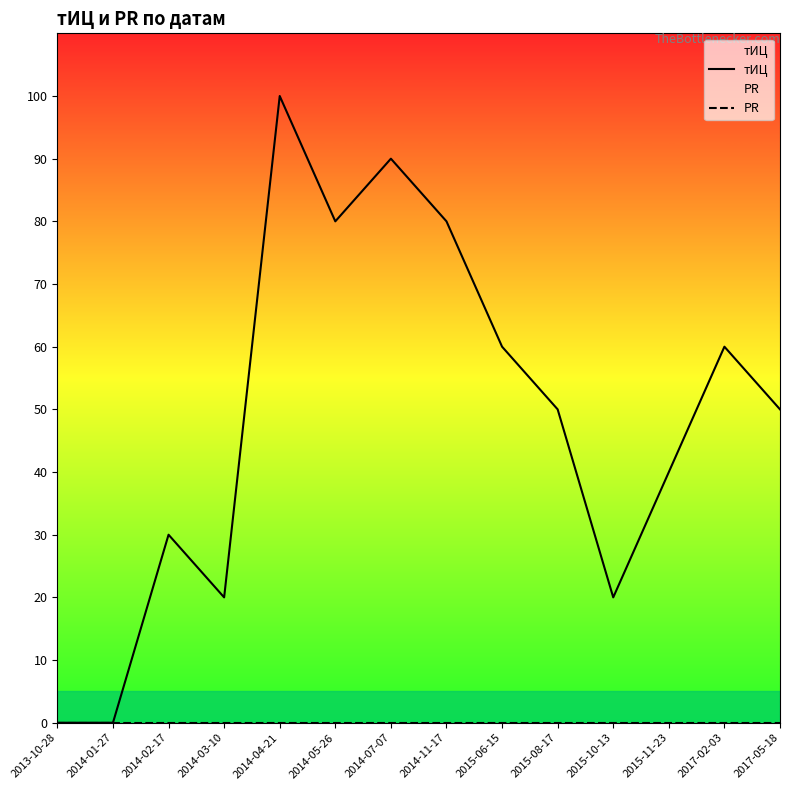

Reading left to right, transcribe all the data shown in this chart.

тИЦ: 2013-10-28=0	2014-01-27=0	2014-02-17=30	2014-03-10=20	2014-04-21=100	2014-05-26=80	2014-07-07=90	2014-11-17=80	2015-06-15=60	2015-08-17=50	2015-10-13=20	2015-11-23=40	2017-02-03=60	2017-05-18=50
PR: 2013-10-28=0	2014-01-27=0	2014-02-17=0	2014-03-10=0	2014-04-21=0	2014-05-26=0	2014-07-07=0	2014-11-17=0	2015-06-15=0	2015-08-17=0	2015-10-13=0	2015-11-23=0	2017-02-03=0	2017-05-18=0